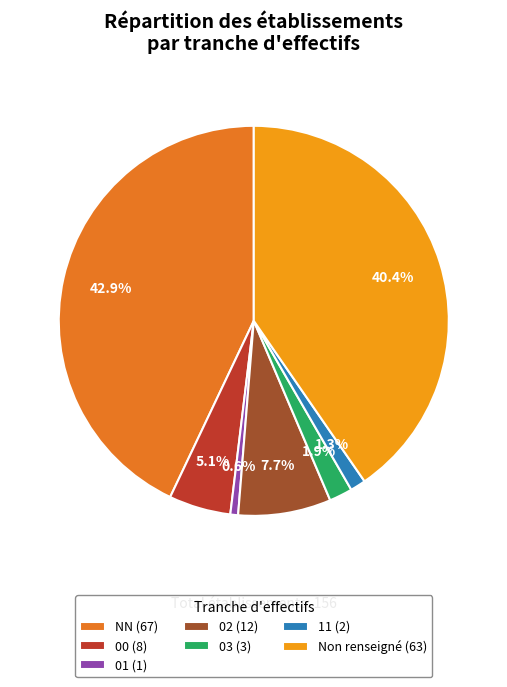

To the nearest percent, what is the difference between the largest and smallest slice percentages?

42%